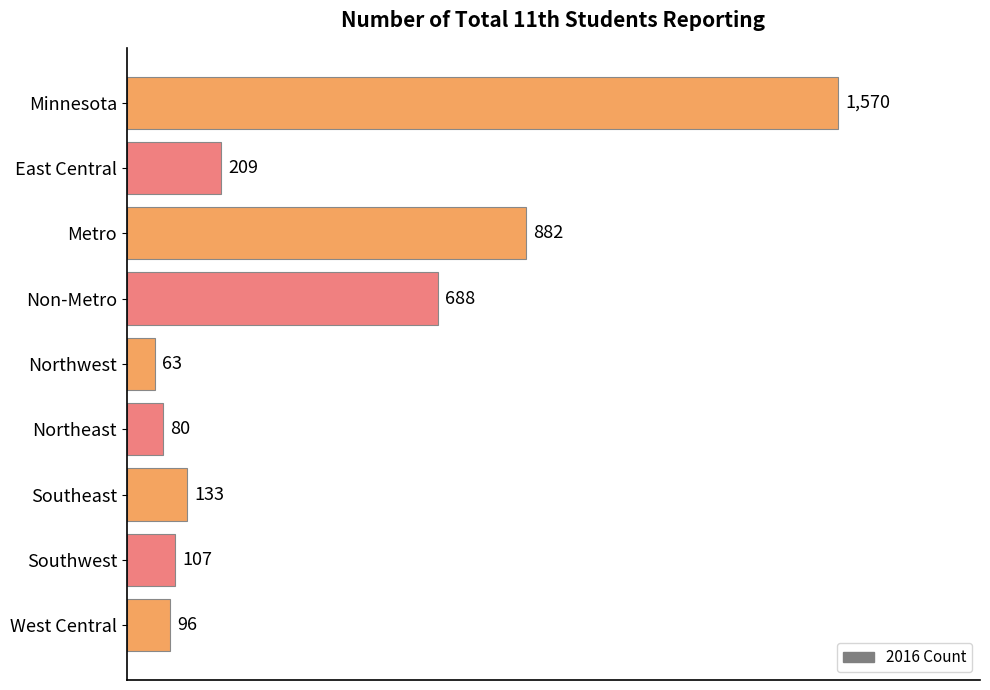

Which label corresponds to the largest value in the chart?

Minnesota